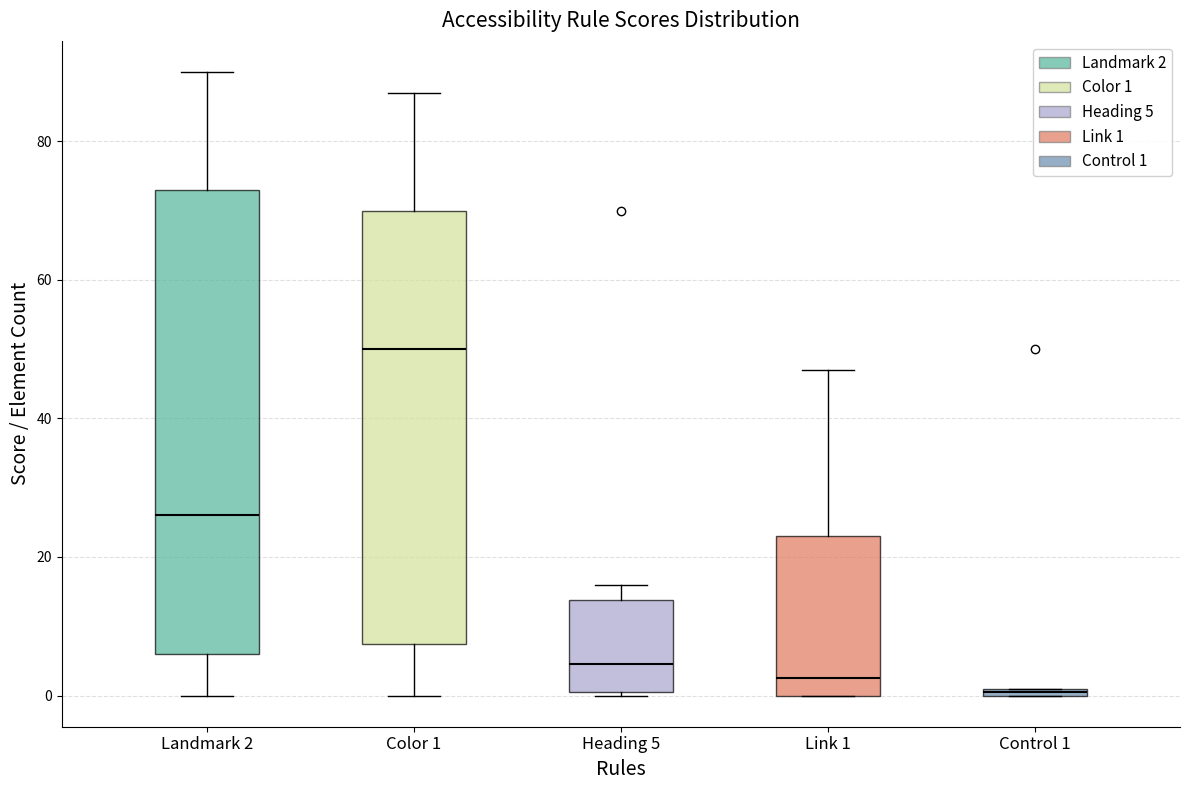

Where is the lower edge of the box for Landmark 2 on the y-axis? The values are not printed on the chart, so give them approximately, as read against the axis.

6